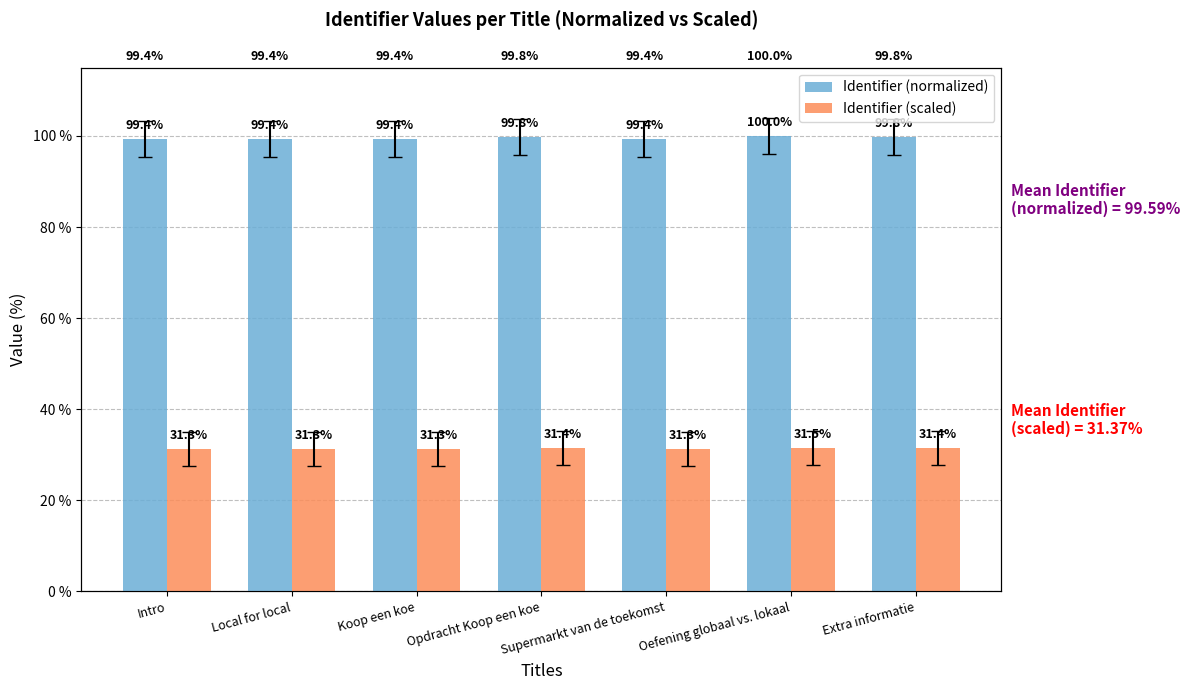

Reading right to left, list all the values displayed in this chart.

Identifier (normalized): Extra informatie=99.8	Oefening globaal vs. lokaal=100.0	Supermarkt van de toekomst=99.4	Opdracht Koop een koe=99.8	Koop een koe=99.4	Local for local=99.4	Intro=99.4
Identifier (scaled): Extra informatie=31.4	Oefening globaal vs. lokaal=31.5	Supermarkt van de toekomst=31.3	Opdracht Koop een koe=31.4	Koop een koe=31.3	Local for local=31.3	Intro=31.3